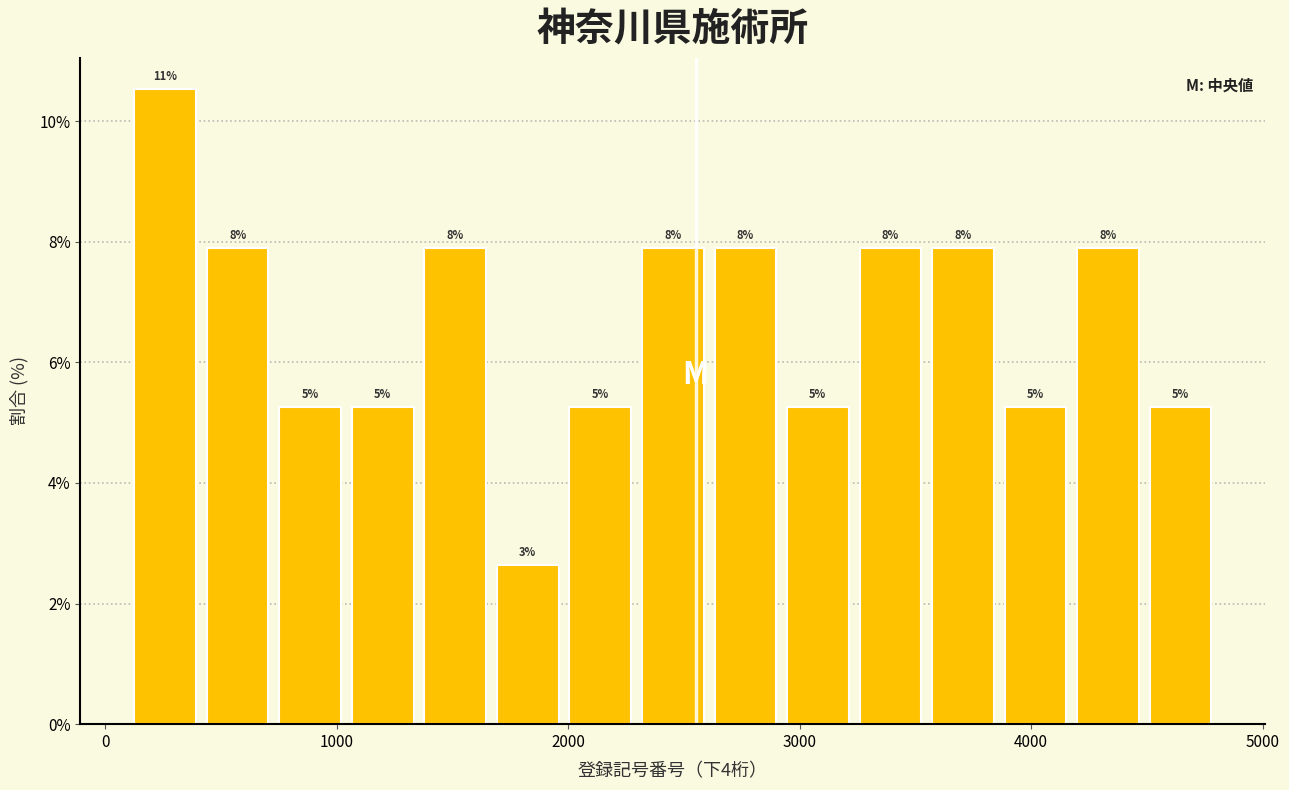

Around what value on the x-axis is the tallest bar? Give the approximate position of its centre, as read against the axis.

300